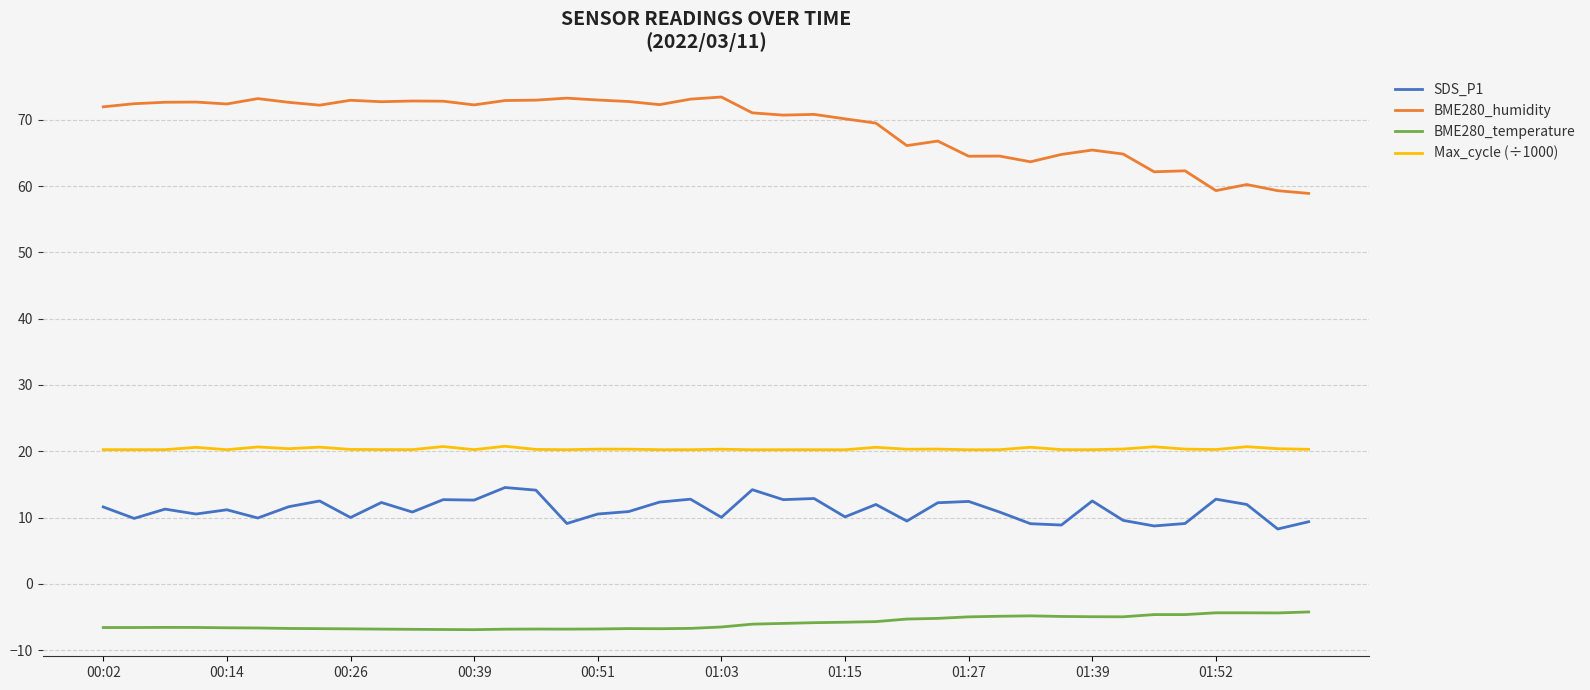

Which series has the largest range (max minus min)?

BME280_humidity